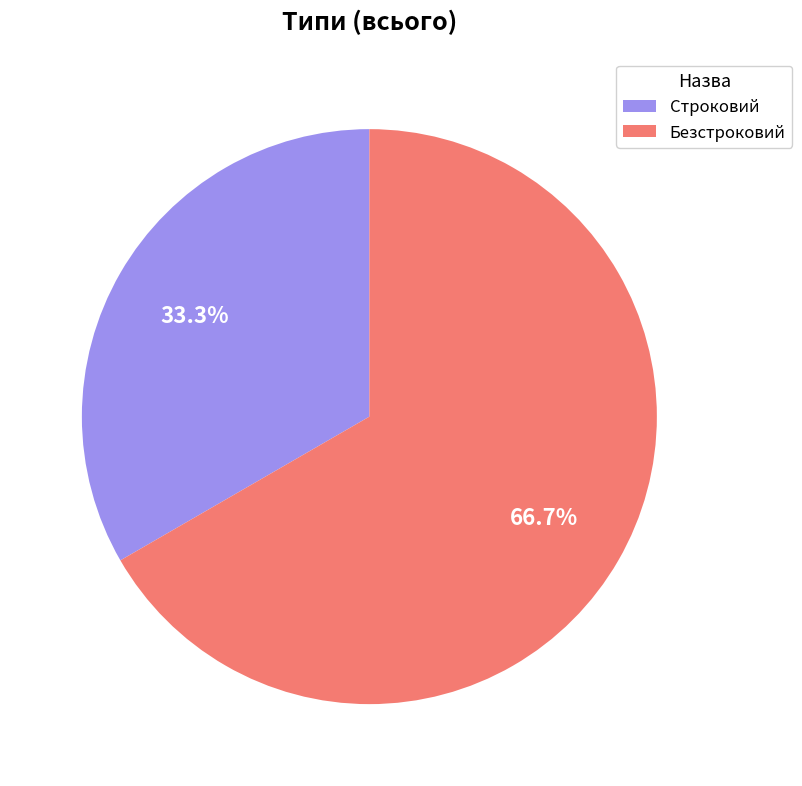

Which category accounts for the majority?

Безстроковий